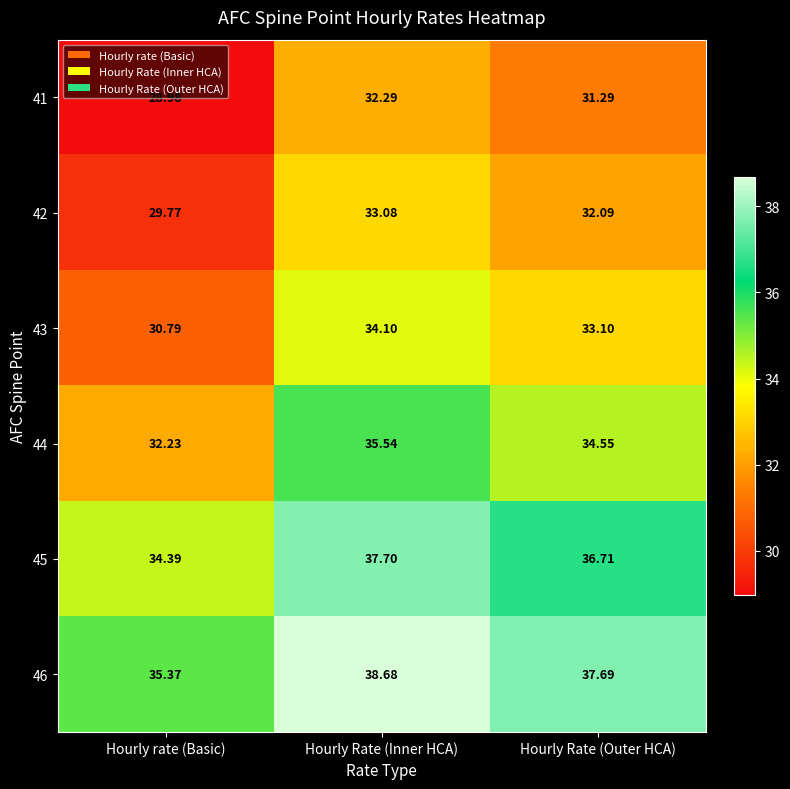

At which category does the chart reach its minimum across all series?

Hourly rate (Basic)